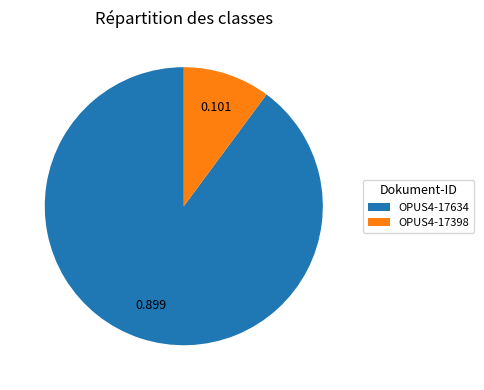

Which category has the smallest portion of the pie?

OPUS4-17398